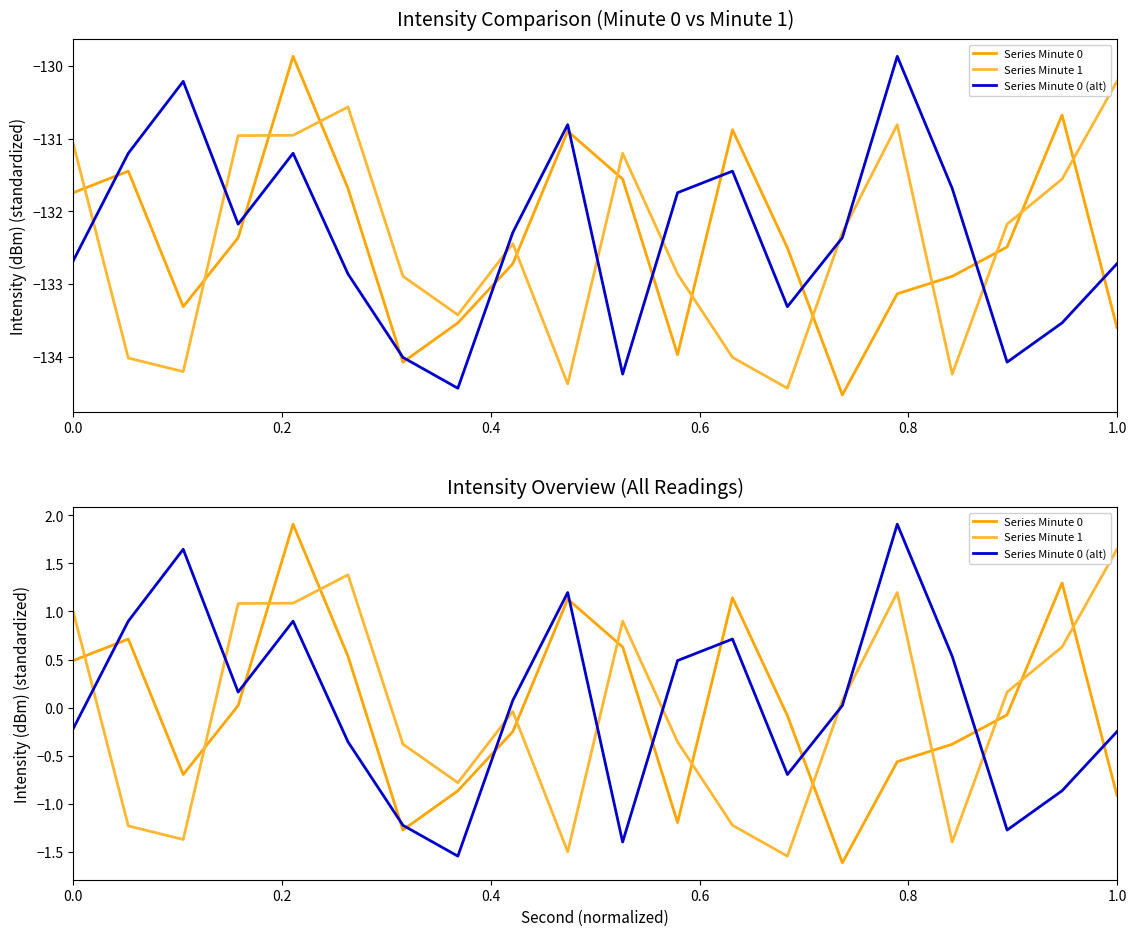

Reading right to left, extract all data points from this chart.

Series Minute 0: -0.9	1.3	-0.1	-0.4	-0.6	-1.6	-0.1	1.1	-1.2	0.6	1.1	-0.2	-0.9	-1.3	0.5	1.9	0.0	-0.7	0.7	0.5
Series Minute 1: 1.6	0.6	0.2	-1.4	1.2	0.1	-1.5	-1.2	-0.4	0.9	-1.5	-0.0	-0.8	-0.4	1.4	1.1	1.1	-1.4	-1.2	1.0
Series Minute 0 (alt): -0.2	-0.9	-1.3	0.5	1.9	0.0	-0.7	0.7	0.5	-1.4	1.2	0.1	-1.5	-1.2	-0.4	0.9	0.2	1.6	0.9	-0.2